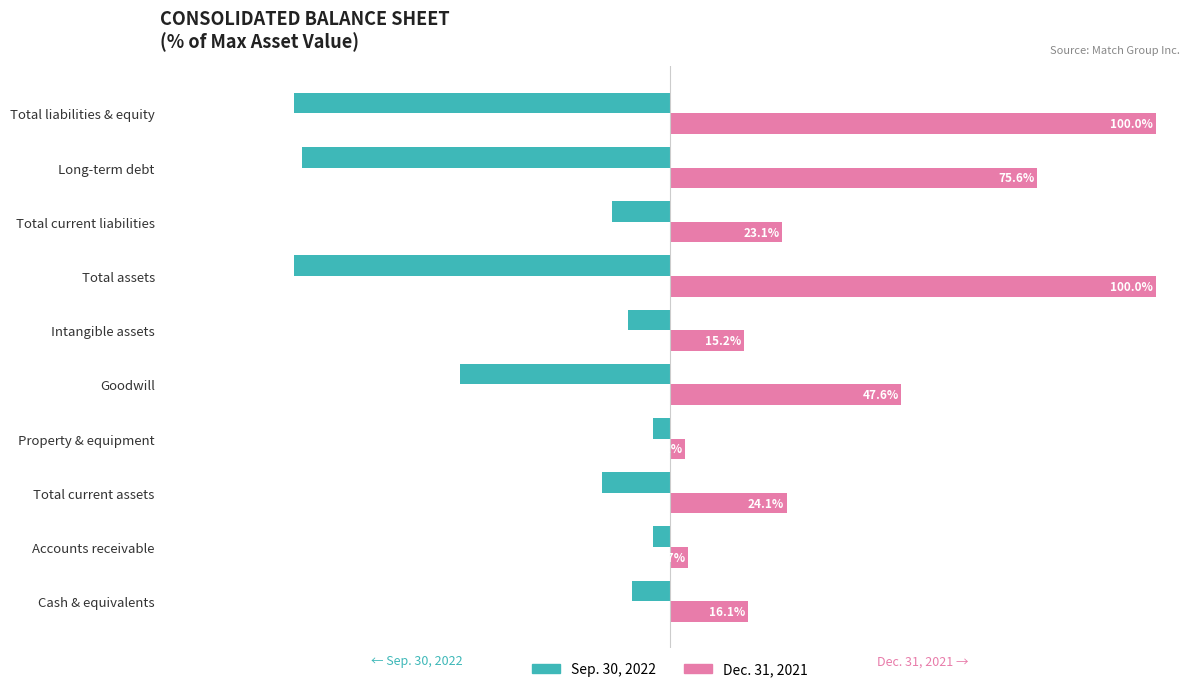

Which series has the largest total across all categories?

Dec. 31, 2021